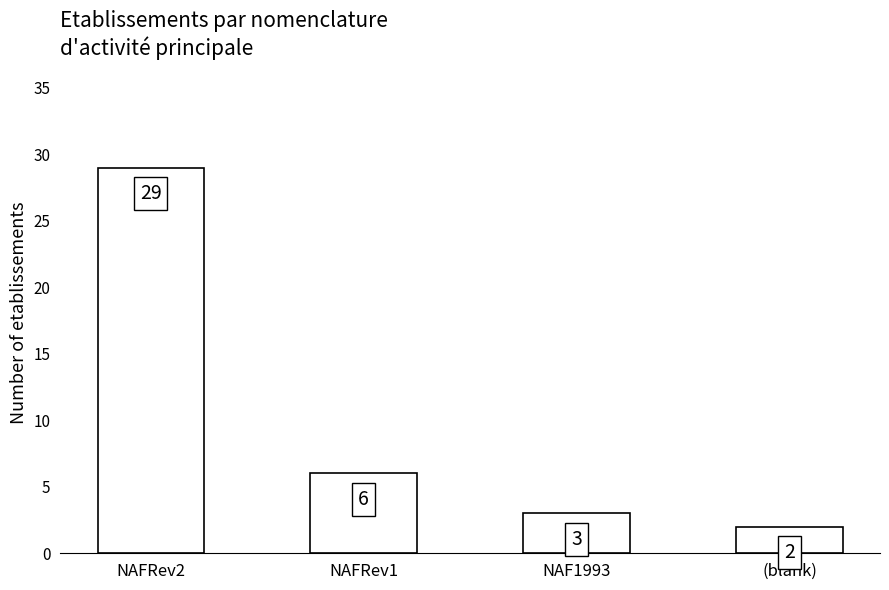

What is the greatest value displayed?

29